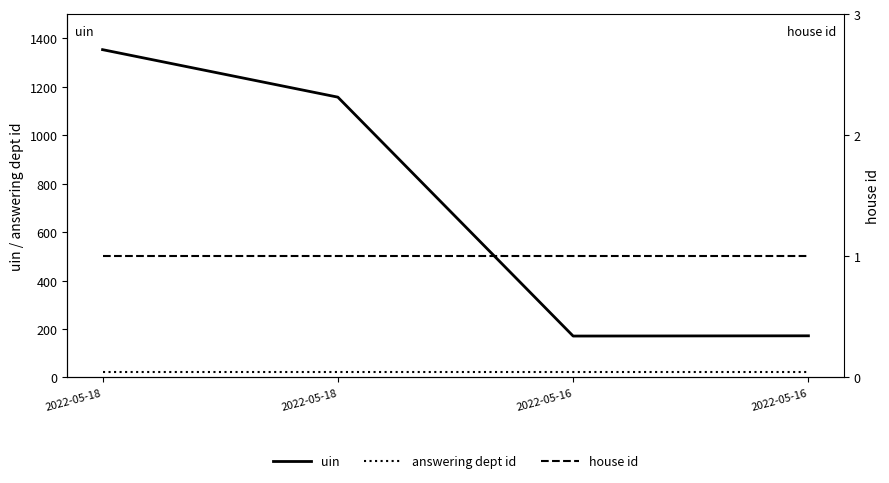

What is the total value across all series at 2022-05-18?

1377